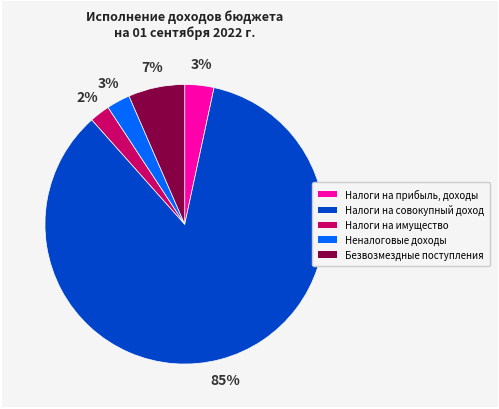

Is the sum of Налоги на прибыль, доходы and Неналоговые доходы greater than half?

No